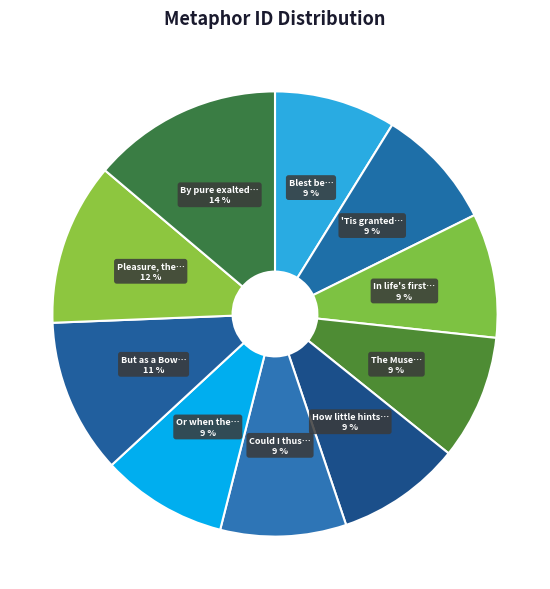

Between Or when the… and Pleasure, the…, which is larger?

Pleasure, the…